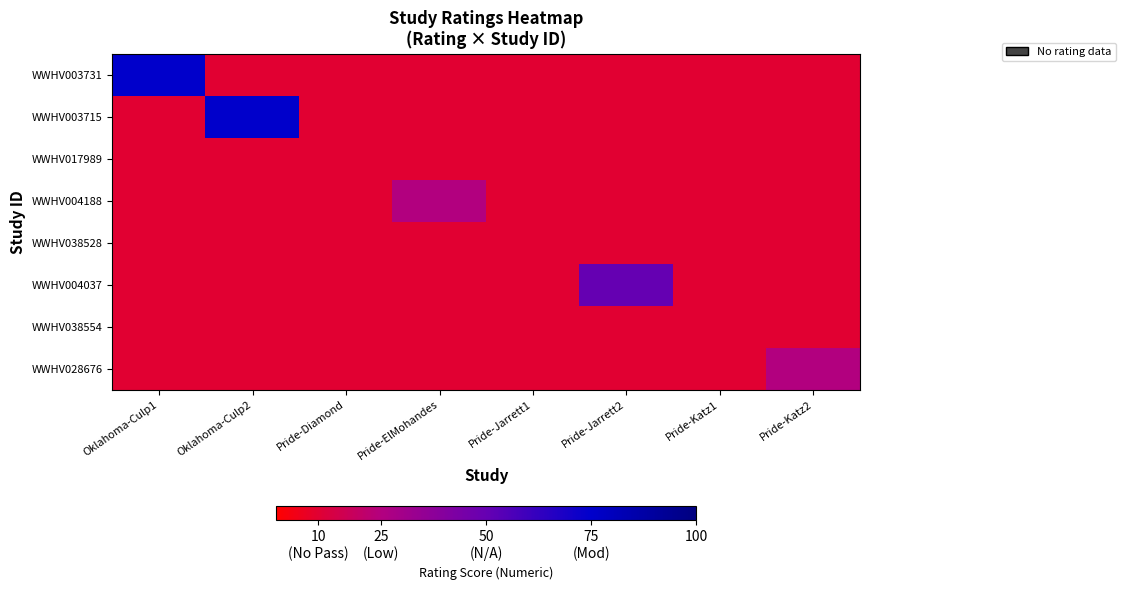

Reading right to left, transcribe all the data shown in this chart.

WWHV003731: Pride-Katz2=10	Pride-Katz1=10	Pride-Jarrett2=10	Pride-Jarrett1=10	Pride-ElMohandes=10	Pride-Diamond=10	Oklahoma-Culp2=10	Oklahoma-Culp1=75
WWHV003715: Pride-Katz2=10	Pride-Katz1=10	Pride-Jarrett2=10	Pride-Jarrett1=10	Pride-ElMohandes=10	Pride-Diamond=10	Oklahoma-Culp2=75	Oklahoma-Culp1=10
WWHV017989: Pride-Katz2=10	Pride-Katz1=10	Pride-Jarrett2=10	Pride-Jarrett1=10	Pride-ElMohandes=10	Pride-Diamond=10	Oklahoma-Culp2=10	Oklahoma-Culp1=10
WWHV004188: Pride-Katz2=10	Pride-Katz1=10	Pride-Jarrett2=10	Pride-Jarrett1=10	Pride-ElMohandes=25	Pride-Diamond=10	Oklahoma-Culp2=10	Oklahoma-Culp1=10
WWHV038528: Pride-Katz2=10	Pride-Katz1=10	Pride-Jarrett2=10	Pride-Jarrett1=10	Pride-ElMohandes=10	Pride-Diamond=10	Oklahoma-Culp2=10	Oklahoma-Culp1=10
WWHV004037: Pride-Katz2=10	Pride-Katz1=10	Pride-Jarrett2=50	Pride-Jarrett1=10	Pride-ElMohandes=10	Pride-Diamond=10	Oklahoma-Culp2=10	Oklahoma-Culp1=10
WWHV038554: Pride-Katz2=10	Pride-Katz1=10	Pride-Jarrett2=10	Pride-Jarrett1=10	Pride-ElMohandes=10	Pride-Diamond=10	Oklahoma-Culp2=10	Oklahoma-Culp1=10
WWHV028676: Pride-Katz2=25	Pride-Katz1=10	Pride-Jarrett2=10	Pride-Jarrett1=10	Pride-ElMohandes=10	Pride-Diamond=10	Oklahoma-Culp2=10	Oklahoma-Culp1=10